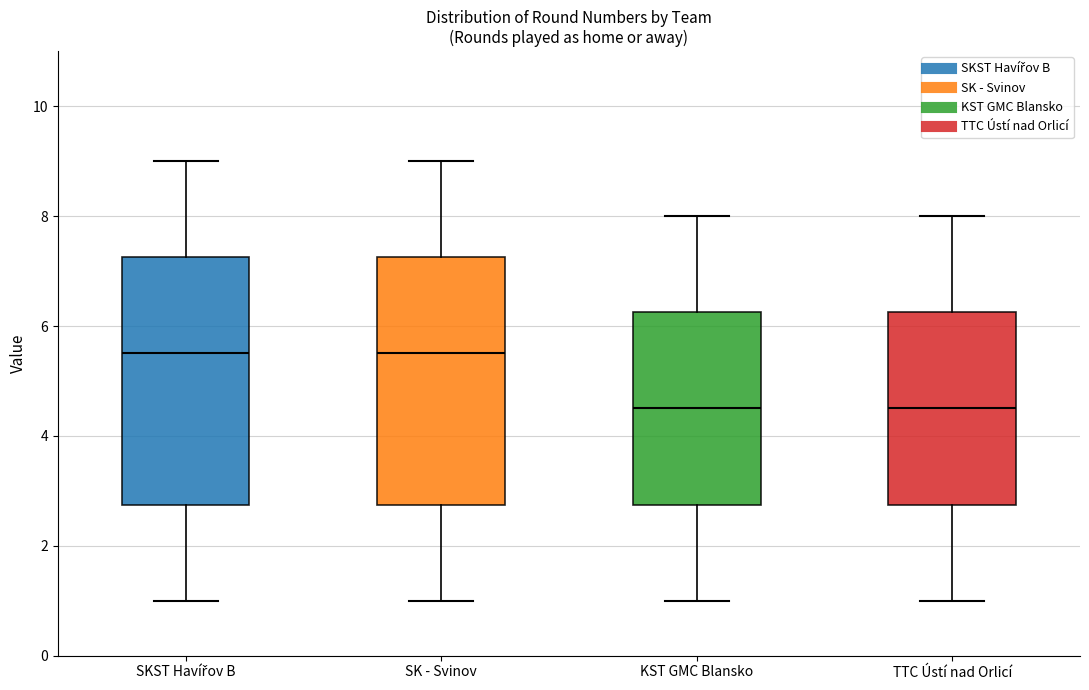

Reading left to right, read every box against the y-axis: the position of its median line, the range the box covers, and the ends of its whiskers. The values are not printed on the chart, so give them approximately, as read against the axis.

SKST Havířov B: median 5.6, box 2.8 to 7.2, whiskers 1.0 to 9.0
SK - Svinov: median 5.6, box 2.8 to 7.2, whiskers 1.0 to 9.0
KST GMC Blansko: median 4.6, box 2.8 to 6.2, whiskers 1.0 to 8.0
TTC Ústí nad Orlicí: median 4.6, box 2.8 to 6.2, whiskers 1.0 to 8.0